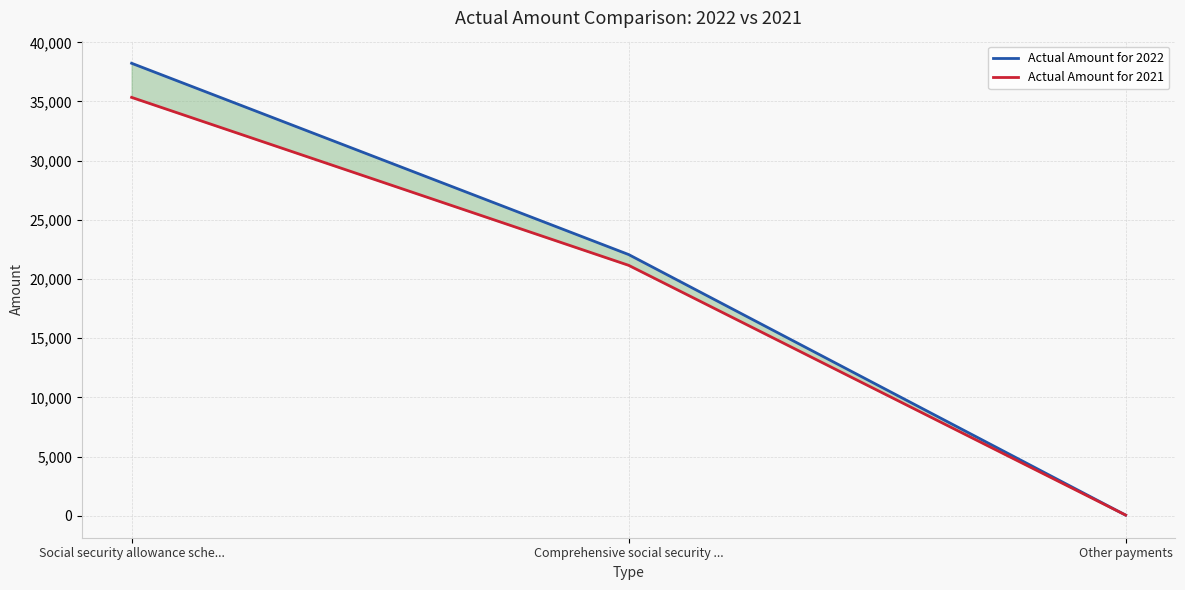

The value of Actual Amount for 2022 at Social security allowance sche... is 25277. True or false?

False